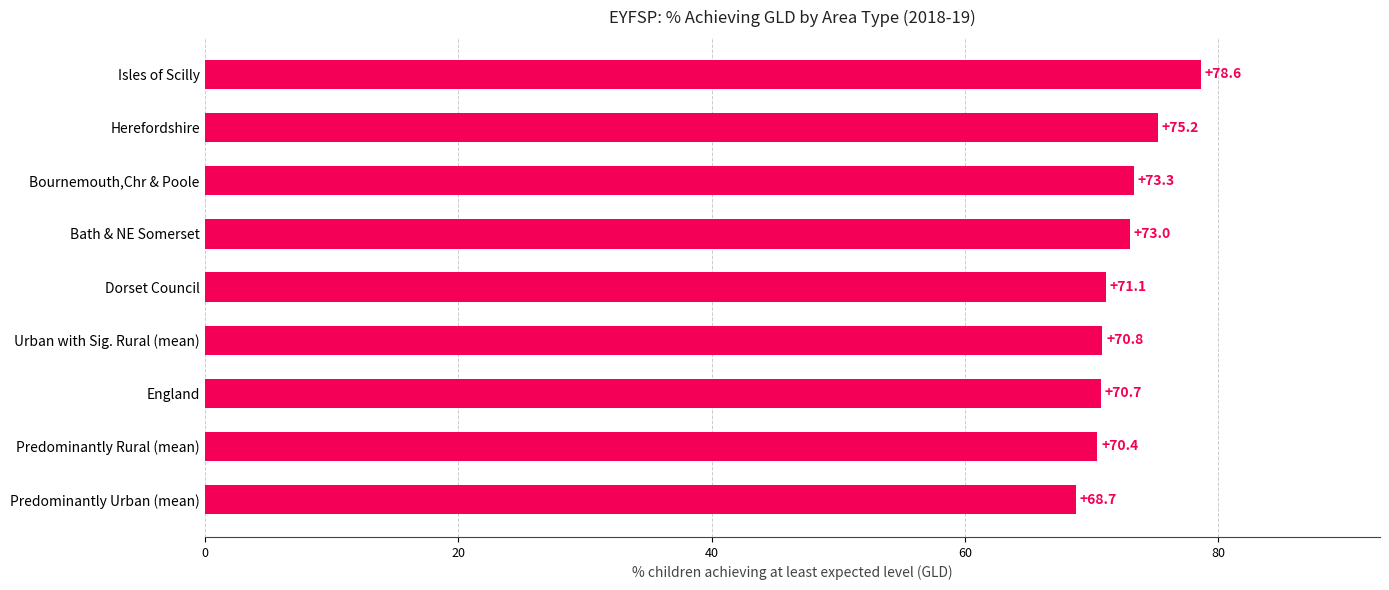

What value does the data have at Predominantly Rural (mean)?

70.4